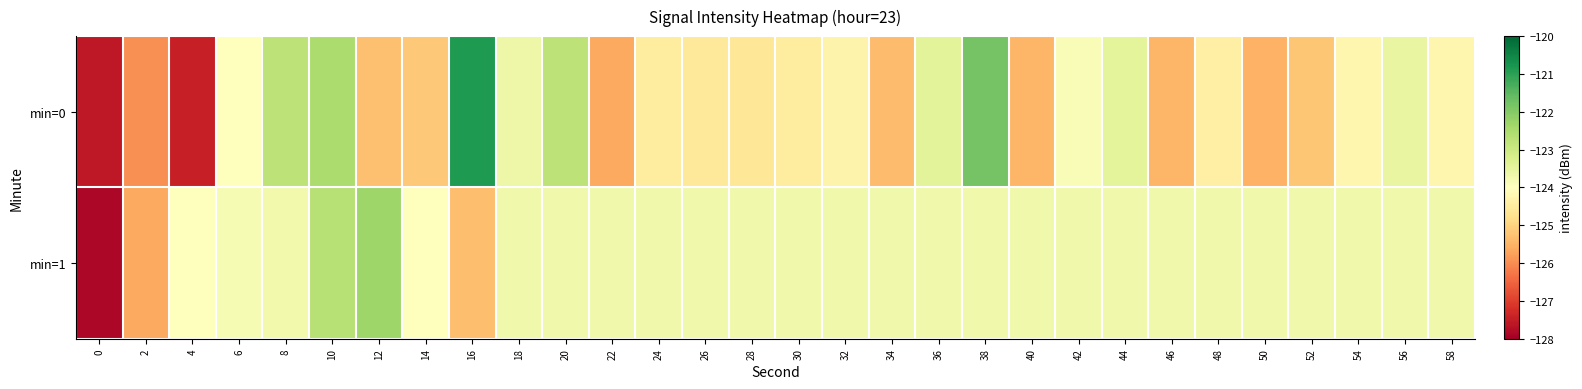

How many data points does each series have?

30